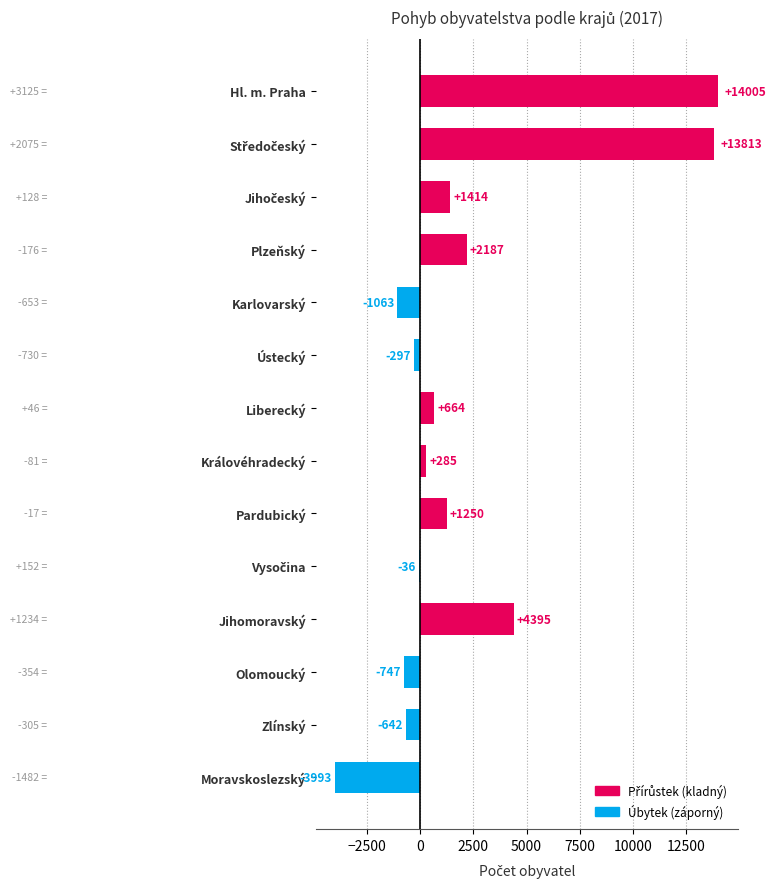

The chart shows a value of 2187 at Plzeňský. True or false?

True